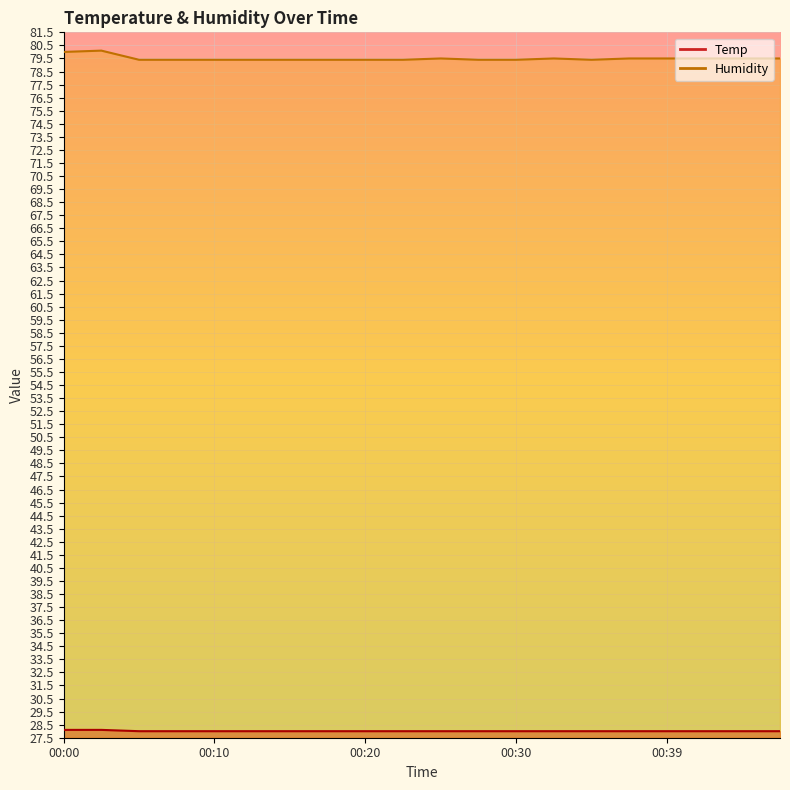

List the series in order of their peak value, lowest first.

Temp, Humidity